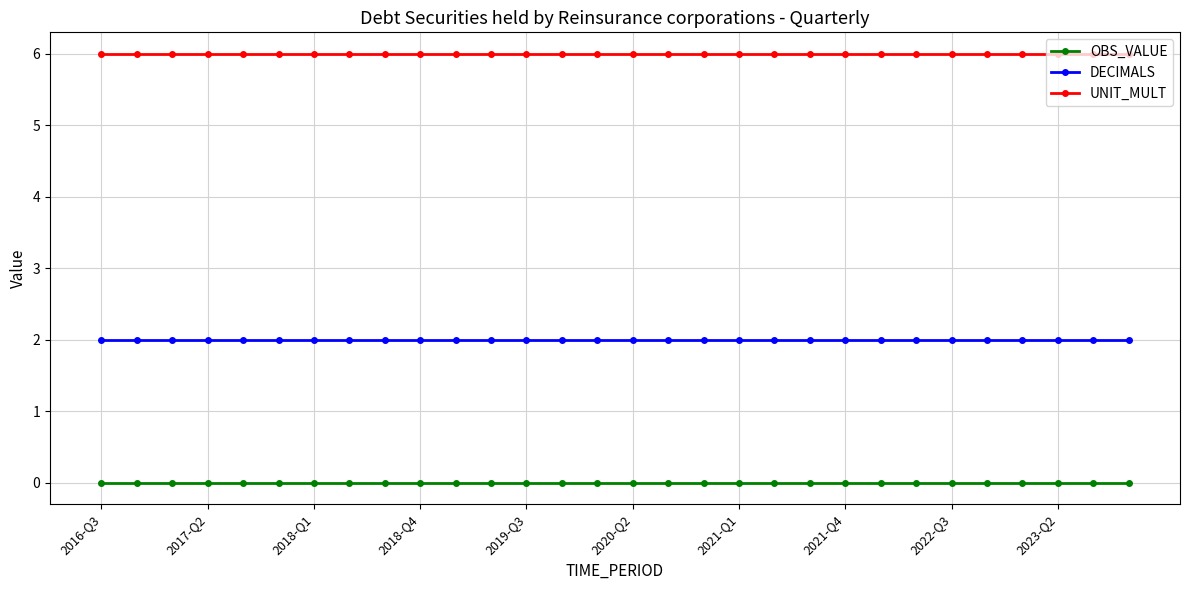

What is the value of the DECIMALS point at the 27th from the left?

2